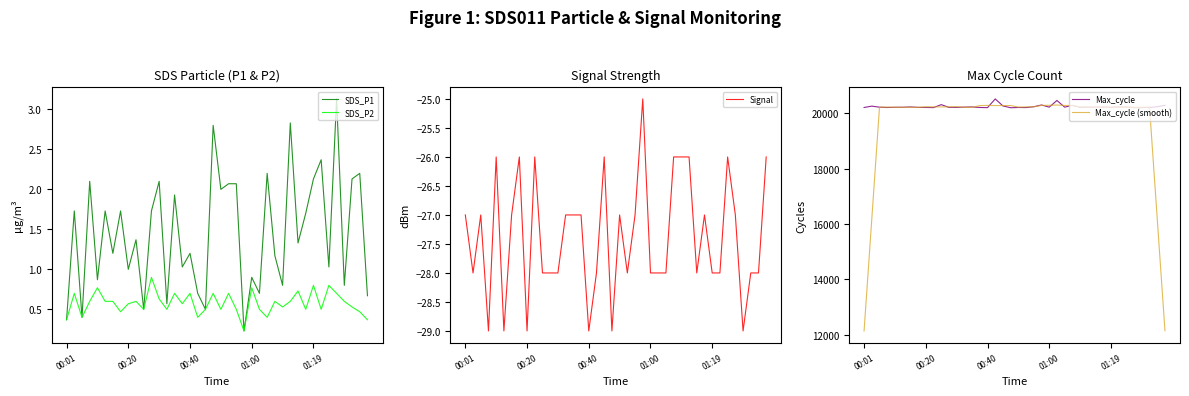

Is it true that Signal equals -28 at 01:19?

True